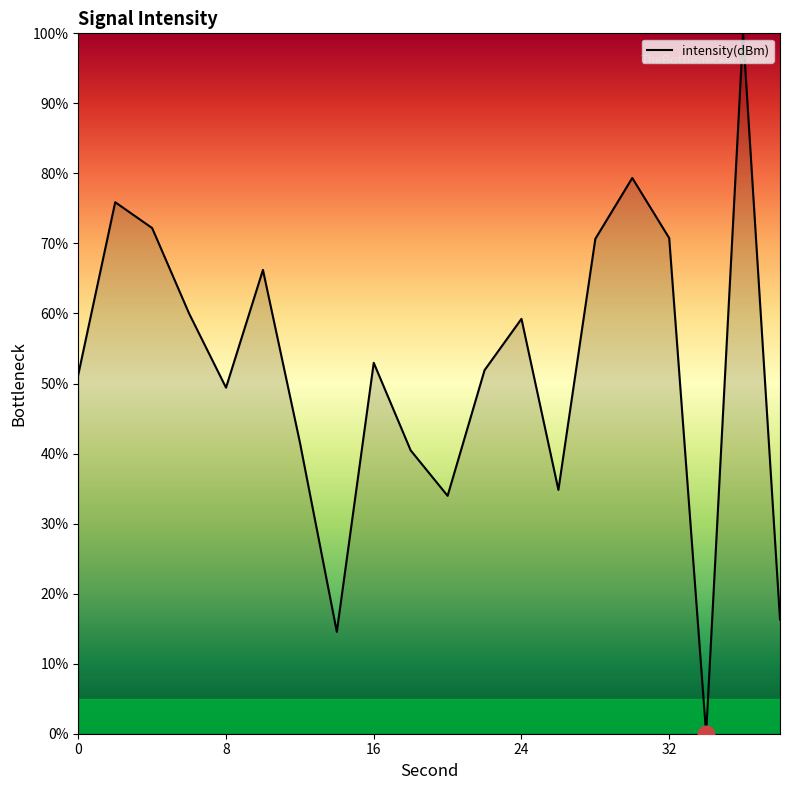

What is the maximum value shown in the chart?

100.0